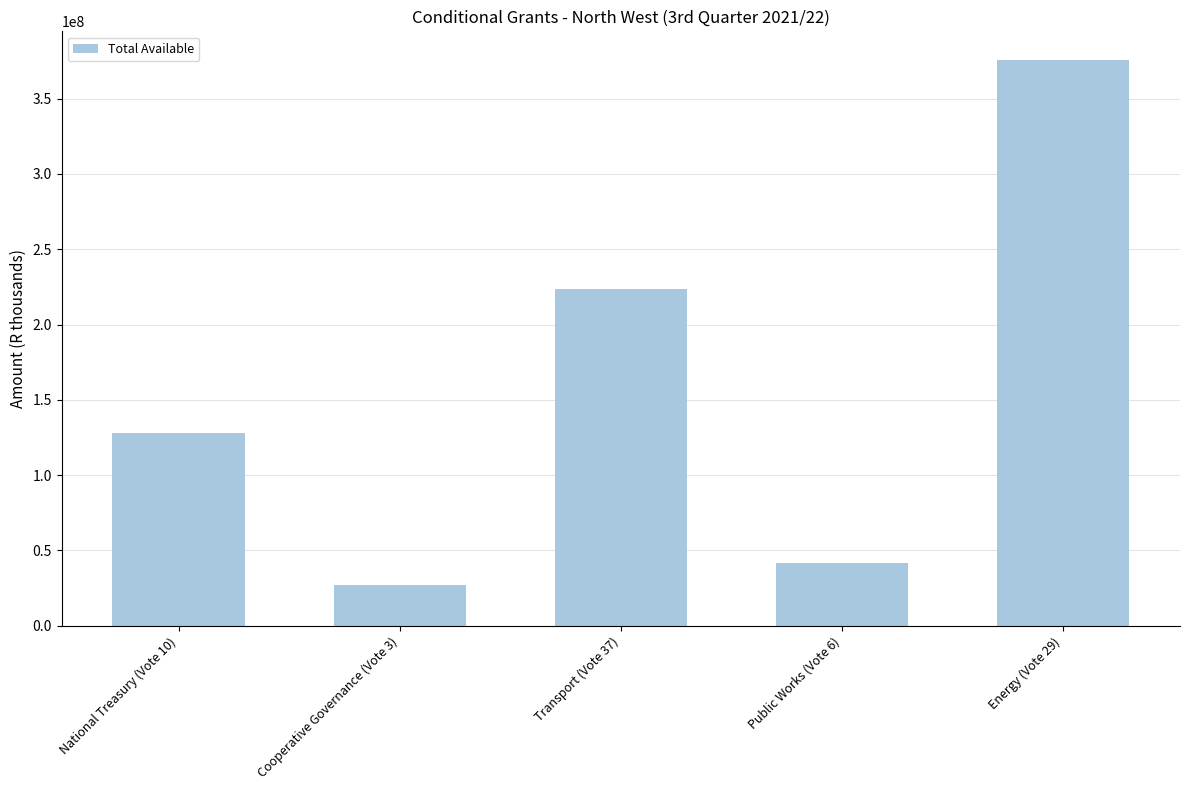

At which category does the chart reach its peak across all series?

Energy (Vote 29)